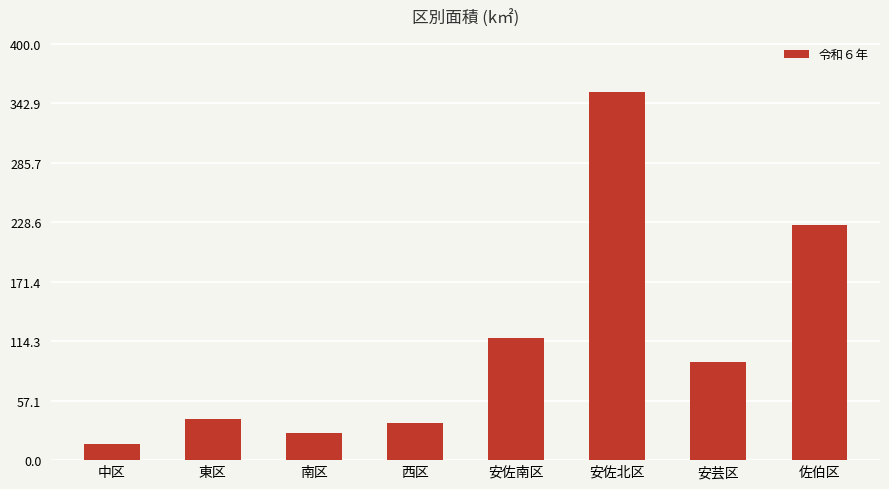

How many series are shown in this chart?

1